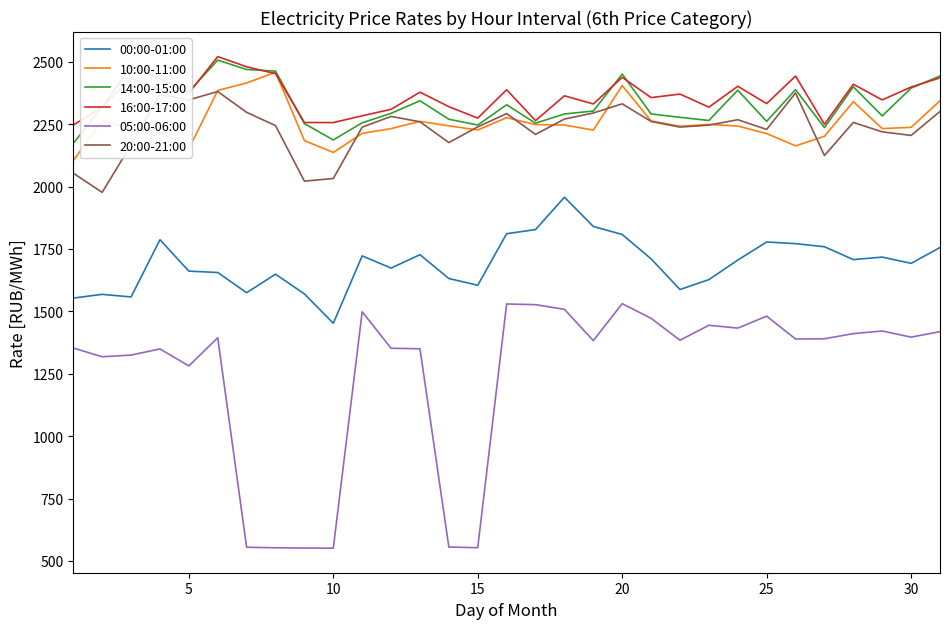

At how many categories does at least one series exceed 680?

31